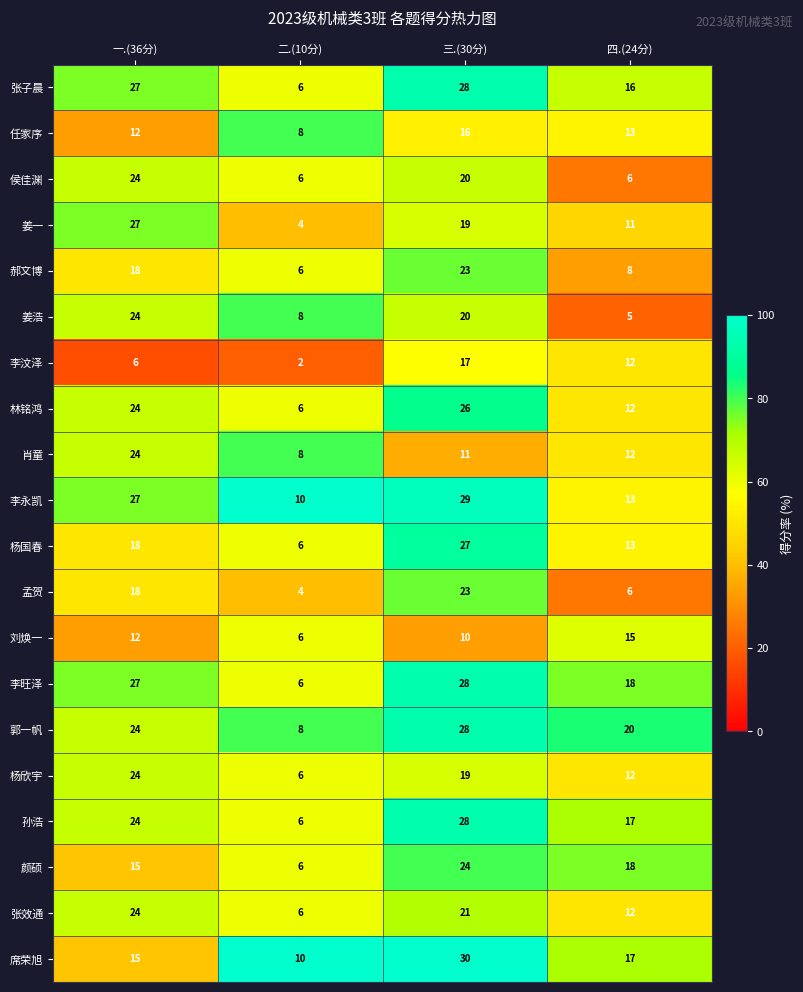

Which series has the widest spread of values?

姜一